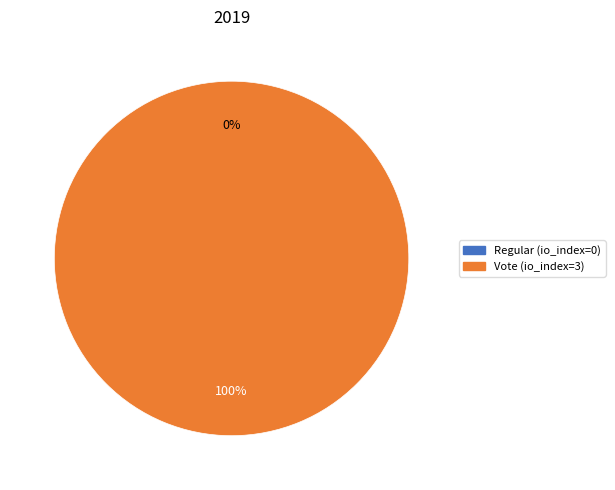

Is it true that Regular (io_index=0) is 1% of the pie?

False